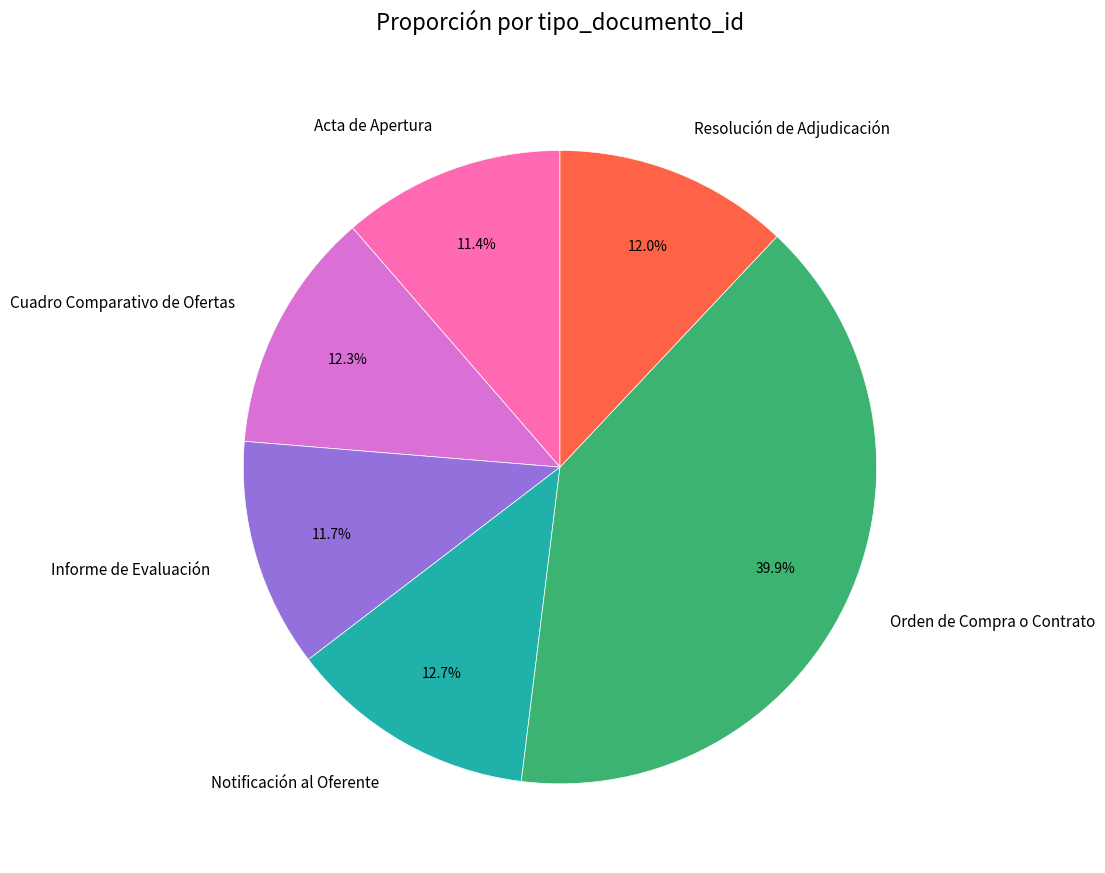

What portion of the pie excludes Orden de Compra o Contrato?

60.1%